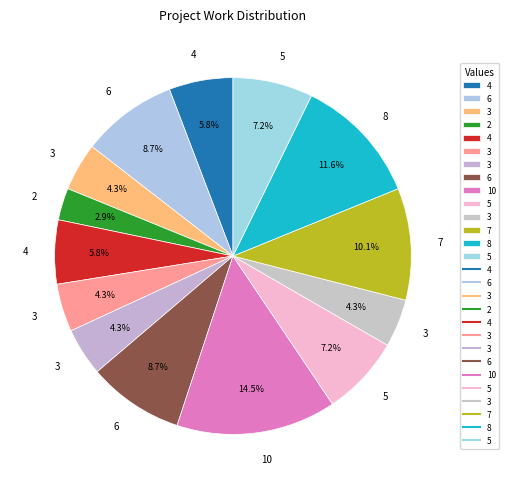

Which category has the biggest portion of the pie?

10